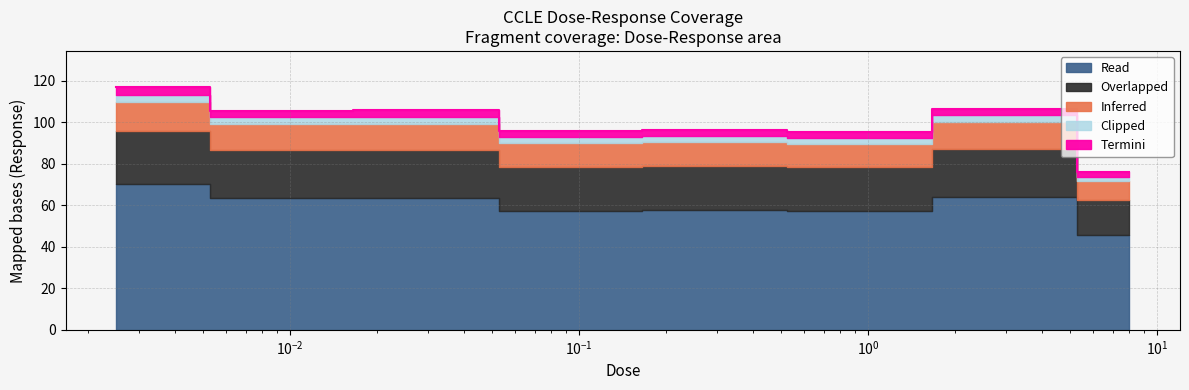

What position from the right is 0.25?

4